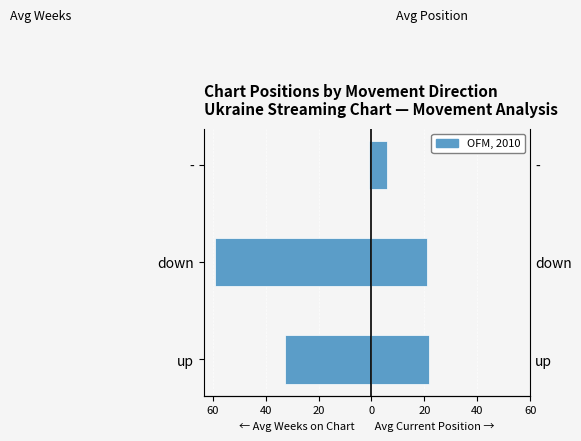

What is the value of the Avg Weeks on Chart bar at the 2nd from the left?

-59.2